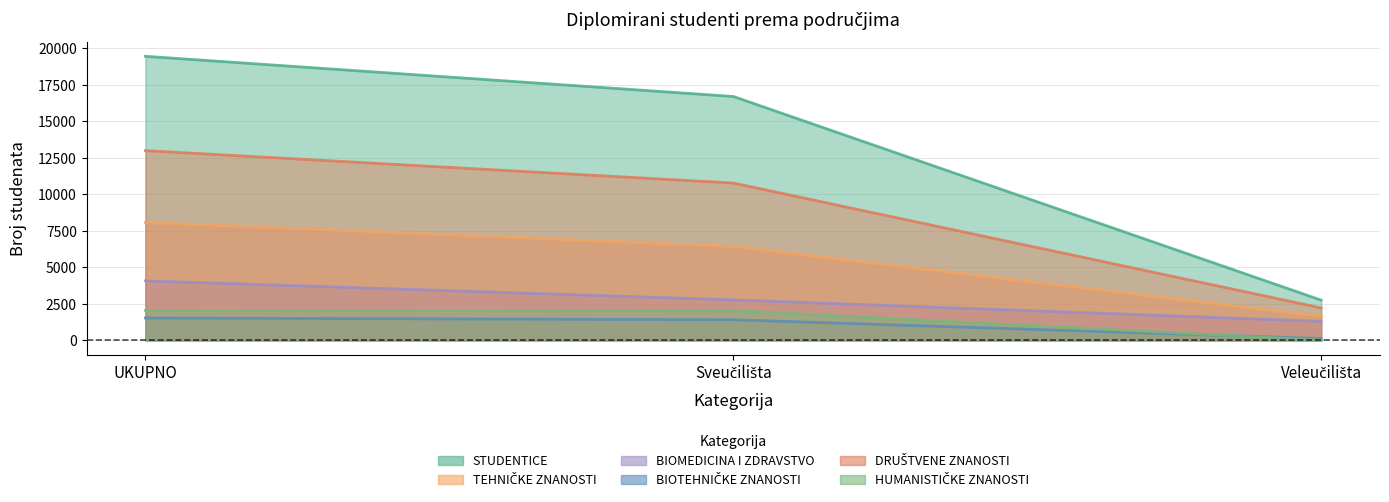

How many categories are shown in the chart?

3